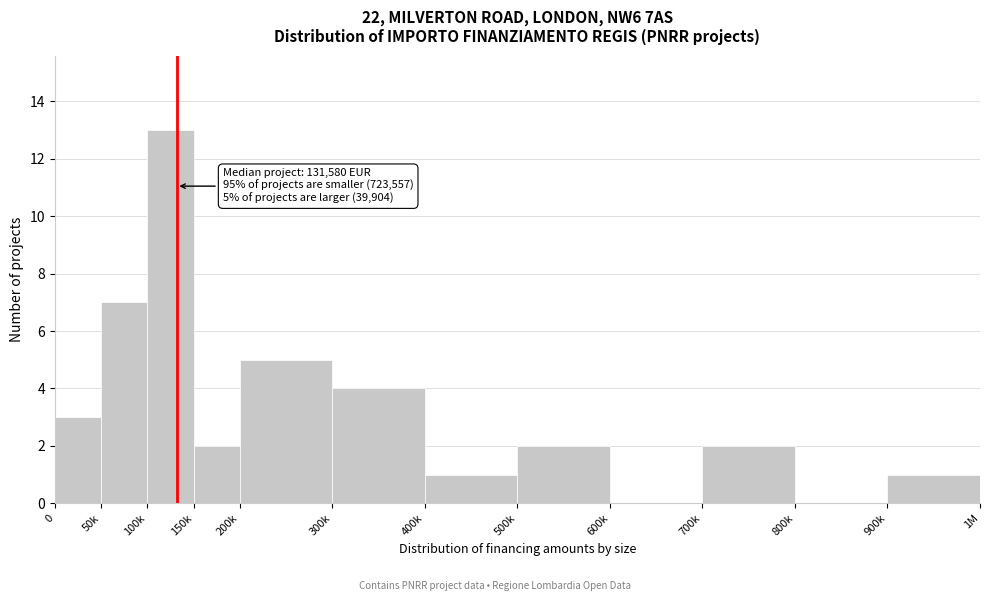

Reading right to left, transcribe all the data shown in this chart.

900k=1	800k=0	700k=2	600k=0	500k=2	400k=1	300k=4	200k=5	150k=2	100k=13	50k=7	0=3